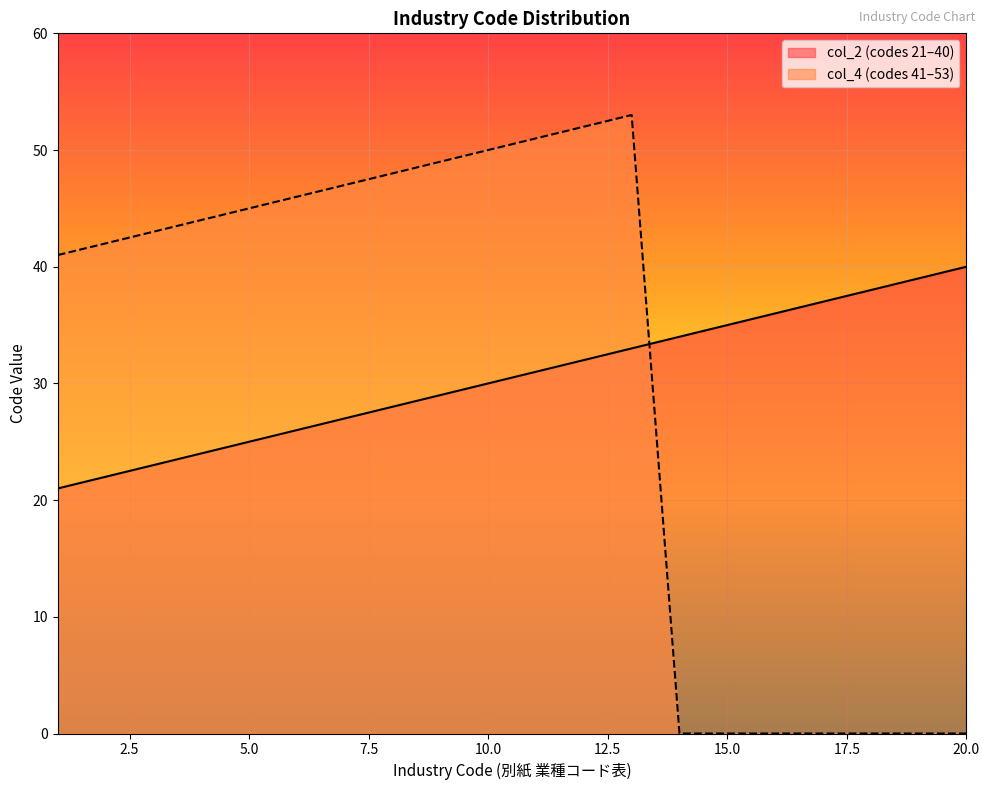

Reading left to right, transcribe all the data shown in this chart.

col_2: 21	22	23	24	25	26	27	28	29	30	31	32	33	34	35	36	37	38	39	40
col_4: 41	42	43	44	45	46	47	48	49	50	51	52	53	0	0	0	0	0	0	0